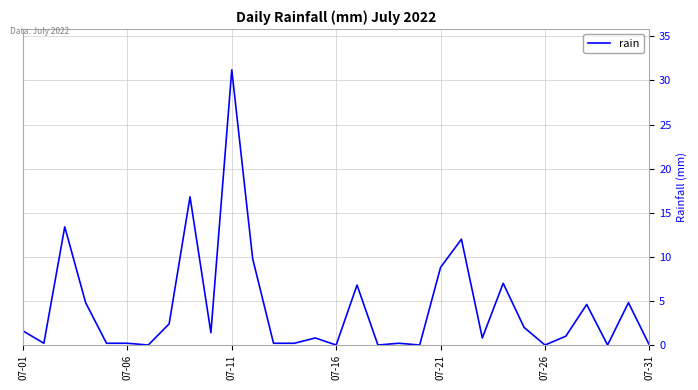

Does the chart display data point markers on the line(s)?

No